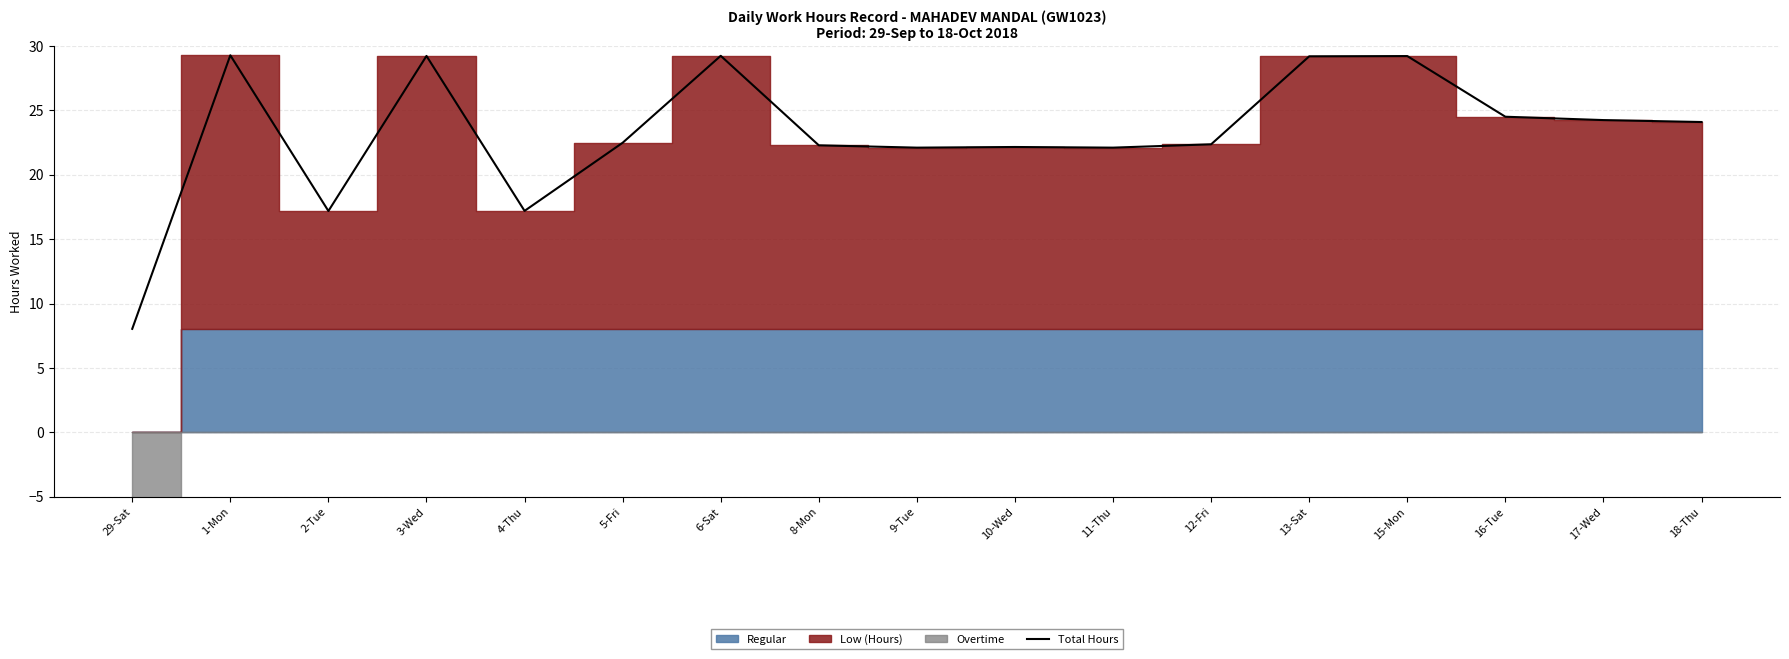

Reading right to left, transcribe all the data shown in this chart.

24.1	24.2	24.5	29.2	29.2	22.4	22.1	22.2	22.1	22.3	29.2	22.5	17.2	29.2	17.2	29.3	8.0